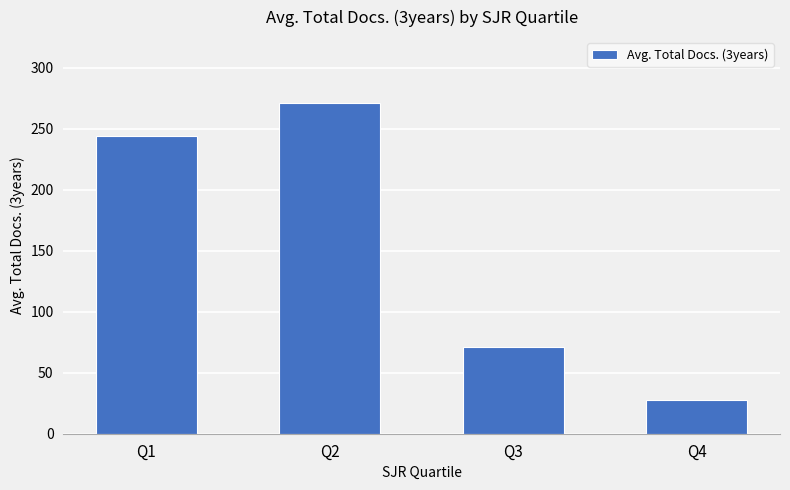

The chart shows a value of 28 at Q4. True or false?

True